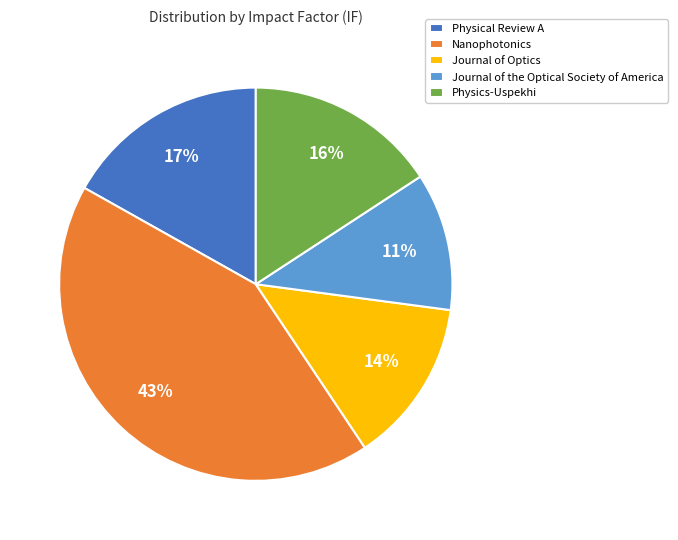

Is Physics-Uspekhi the majority of the pie?

No